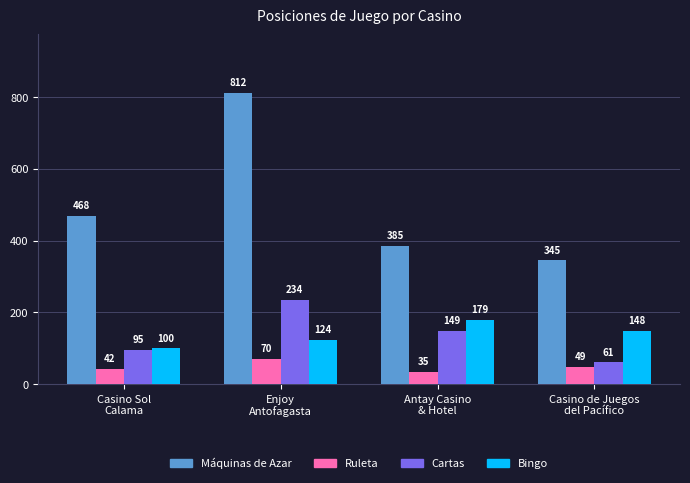

Reading left to right, list all the values displayed in this chart.

Máquinas de Azar: 468	812	385	345
Ruleta: 42	70	35	49
Cartas: 95	234	149	61
Bingo: 100	124	179	148